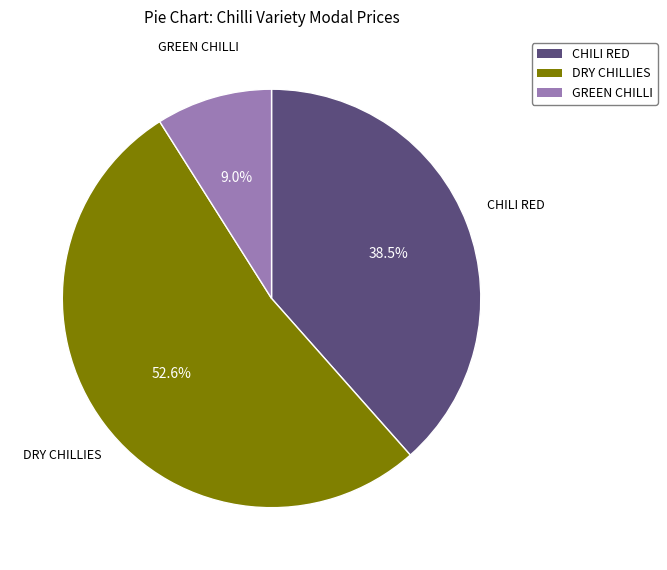

To the nearest percent, what is the average slice percentage?

33%